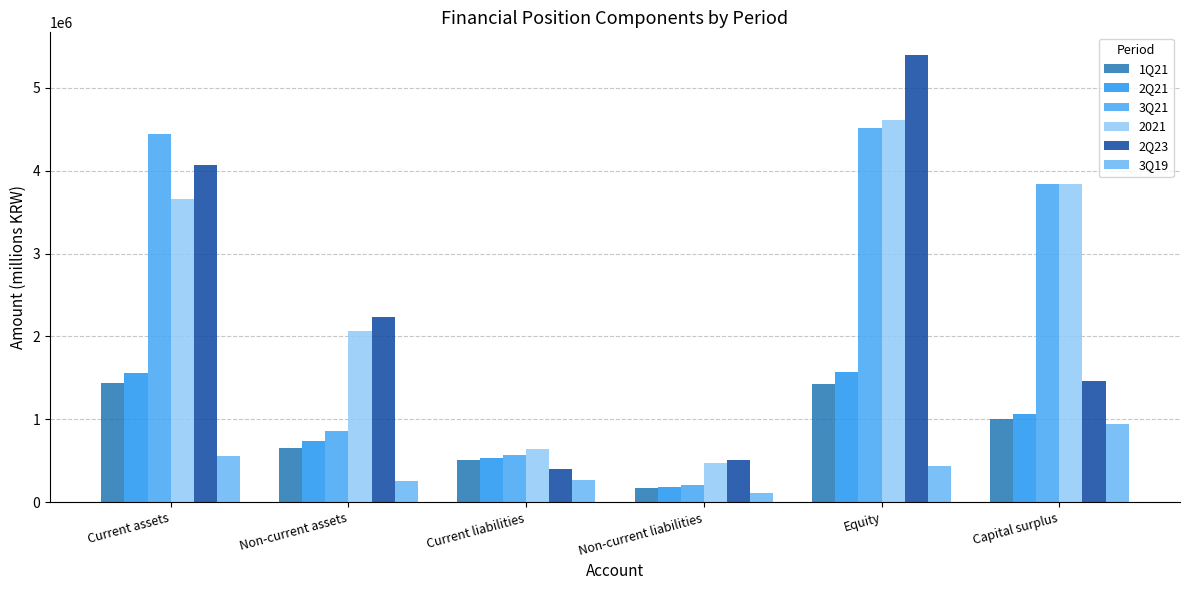

How many series are shown in this chart?

6